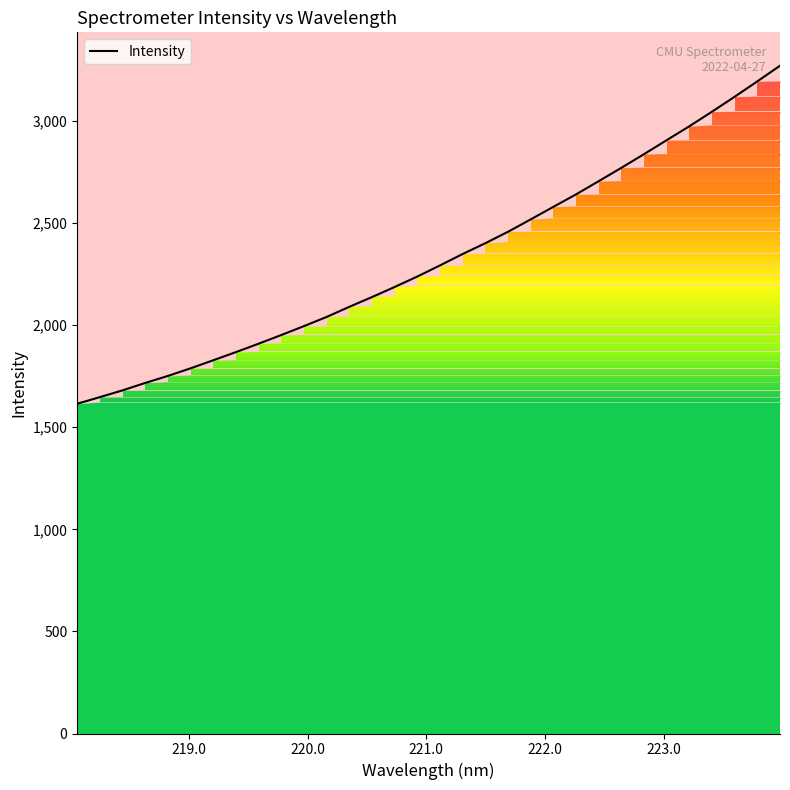

Reading right to left, extract all data points from this chart.

3270.8	3194.3	3119.0	3045.8	2974.6	2906.4	2837.9	2771.0	2705.6	2640.9	2579.9	2518.4	2457.8	2401.8	2349.0	2293.1	2238.6	2187.3	2137.9	2090.2	2040.6	1995.6	1951.9	1909.4	1868.2	1828.3	1788.8	1751.5	1717.1	1680.7	1647.5	1615.1